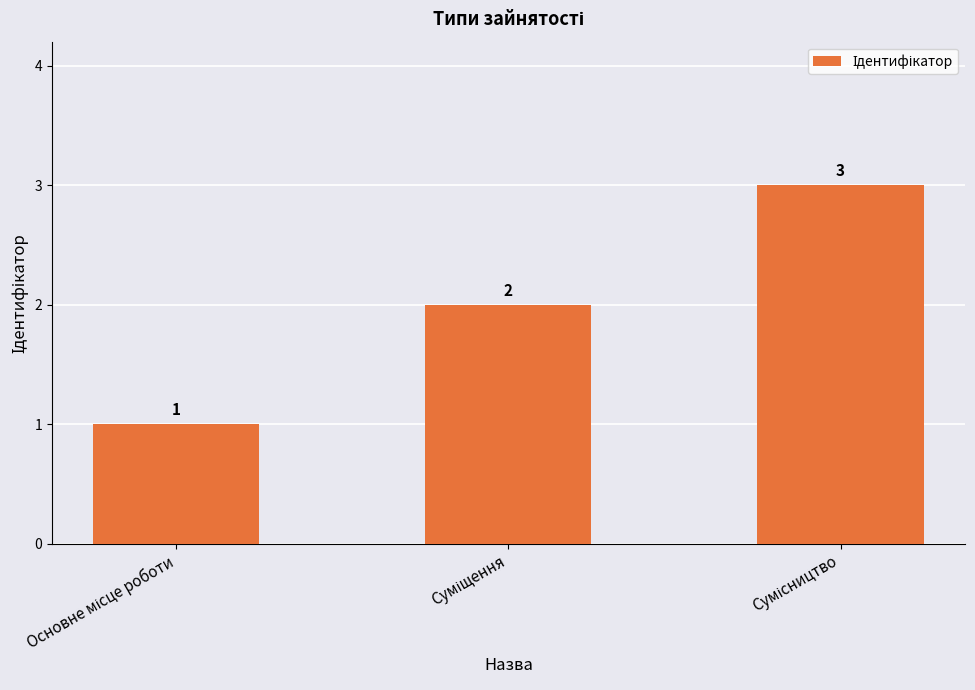

Are the bars grouped side by side (vs. stacked)?

No